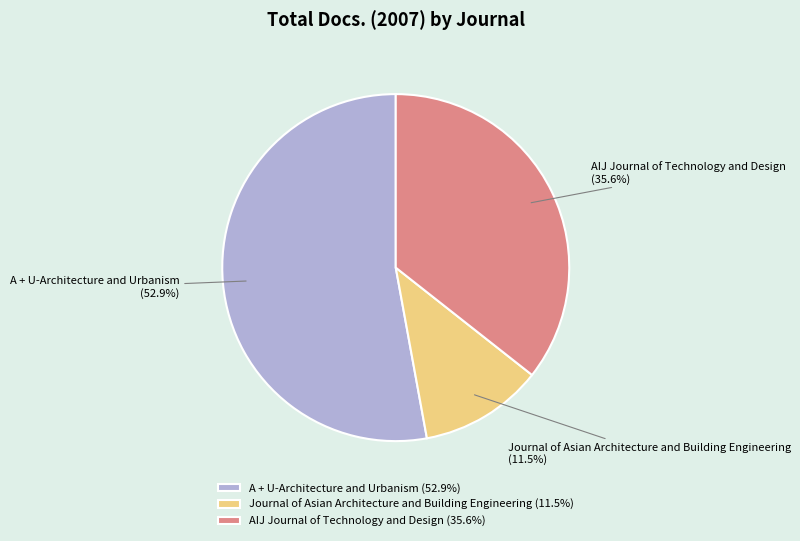

To the nearest percent, what is the difference between the largest and smallest slice percentages?

41%